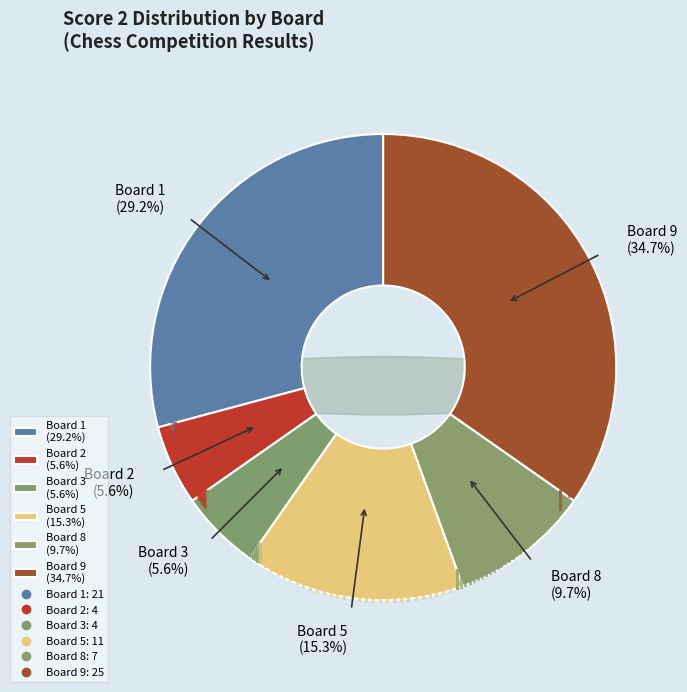

To the nearest percent, what portion does Board 2 represent?

6%